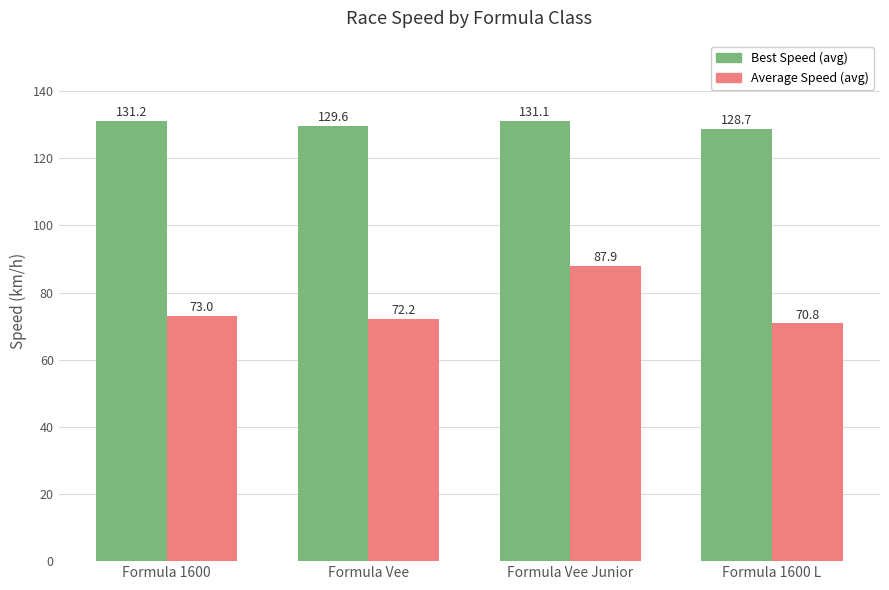

Rank the series by their average value, from lowest to highest.

Average Speed (avg), Best Speed (avg)